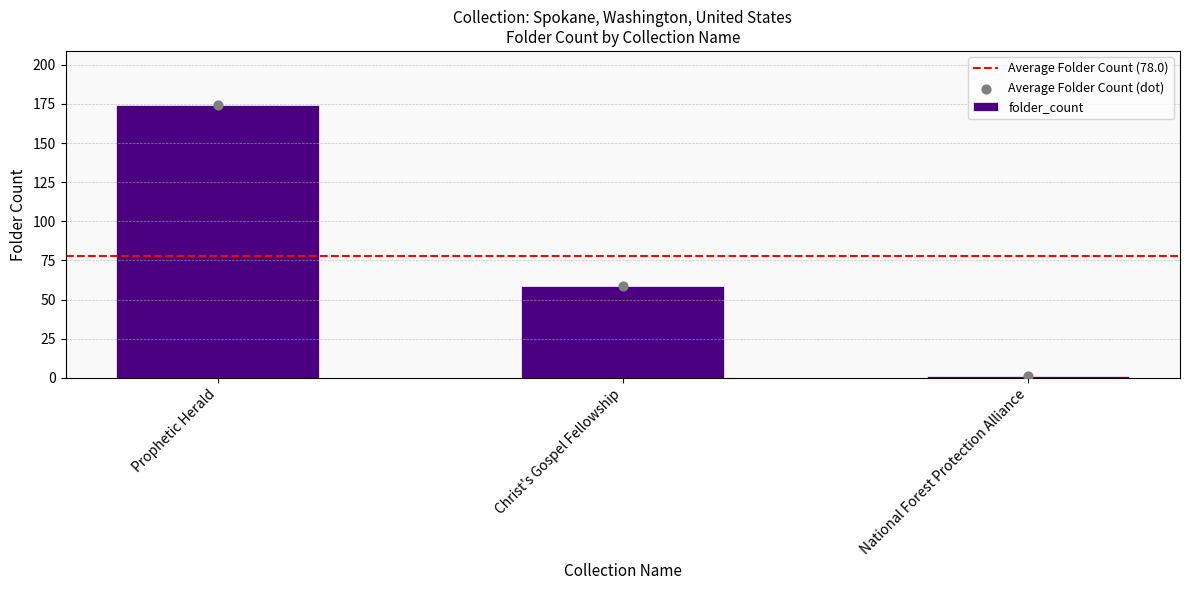

What is the ratio of the value at Prophetic Herald to the value at Christ's Gospel Fellowship?

2.9